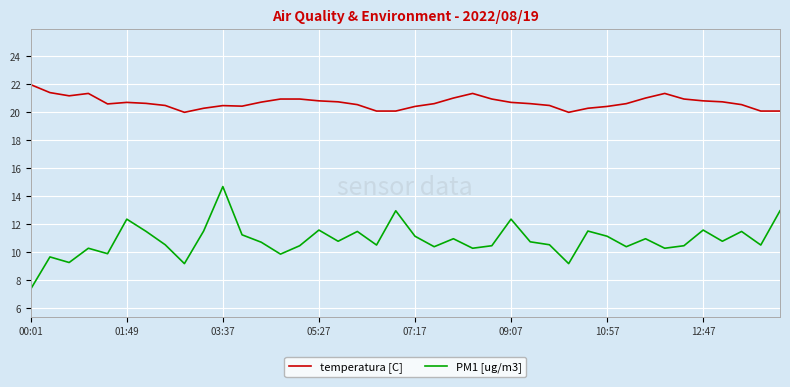

Does the chart display data point markers on the line(s)?

No